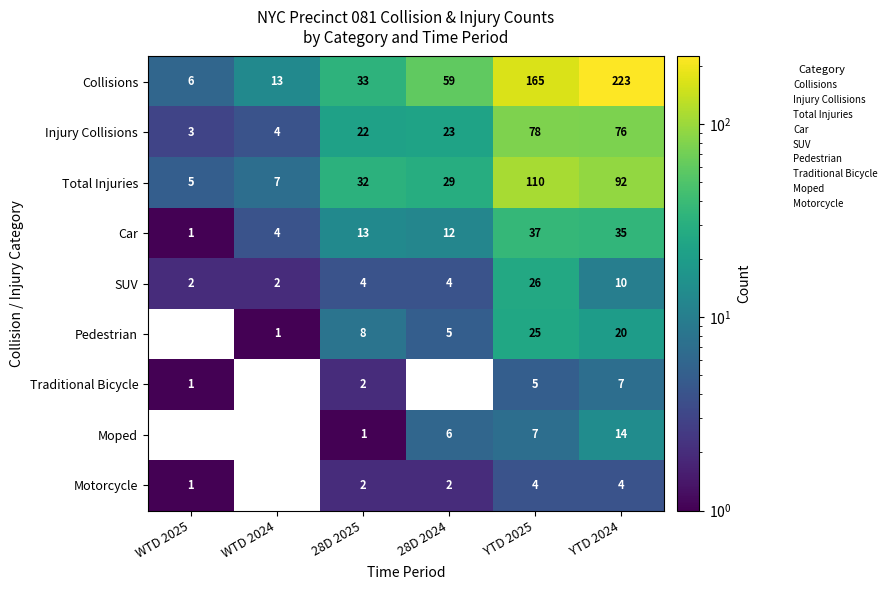

How many values in the Injury Collisions series are below 23?

3